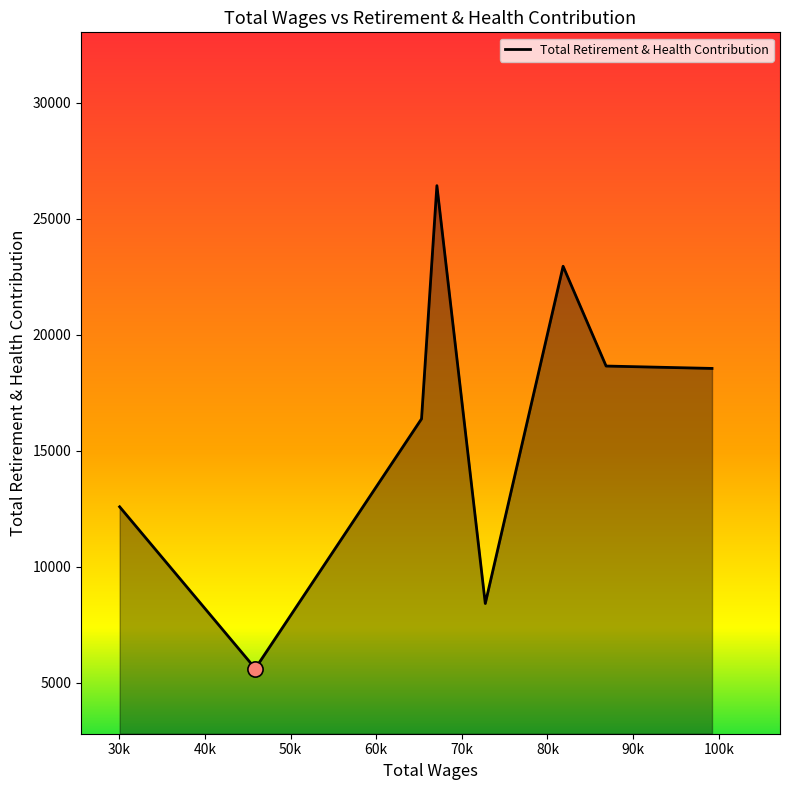

What is the smallest value displayed?

5619